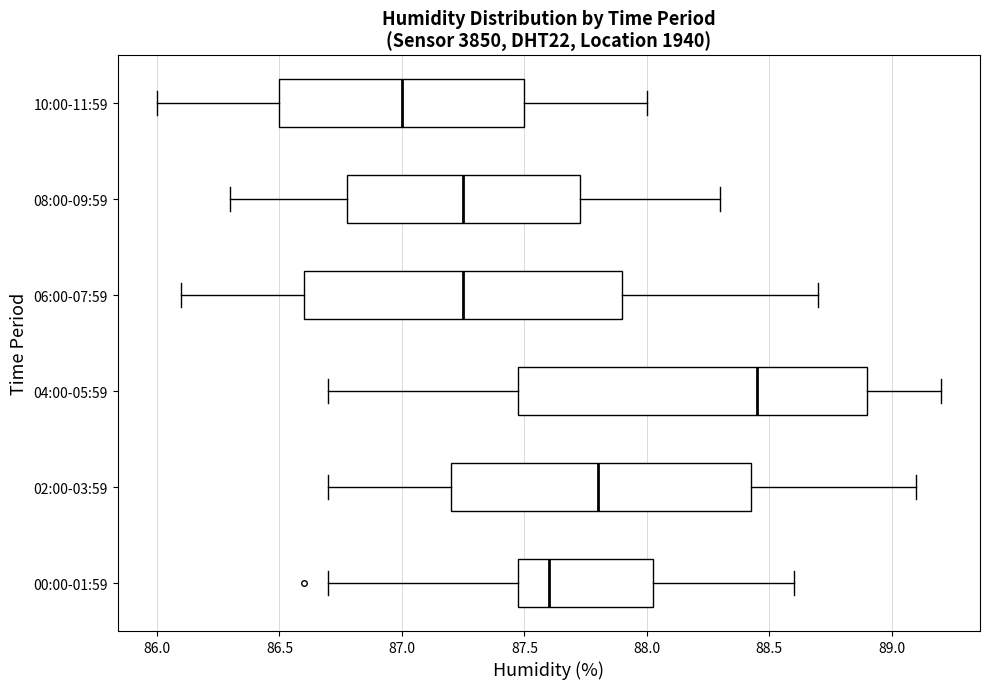

Reading bottom to top, transcribe this box plot: for each box, give where its median line is, the range the box spans, and where its two whiskers end, as read against the x-axis. The values are not printed on the chart, so give them approximately, as read against the axis.

00:00-01:59: median 87.60, box 87.50 to 88.05, whiskers 86.70 to 88.60
02:00-03:59: median 87.80, box 87.20 to 88.45, whiskers 86.70 to 89.10
04:00-05:59: median 88.45, box 87.50 to 88.90, whiskers 86.70 to 89.20
06:00-07:59: median 87.25, box 86.60 to 87.90, whiskers 86.10 to 88.70
08:00-09:59: median 87.25, box 86.80 to 87.75, whiskers 86.30 to 88.30
10:00-11:59: median 87.00, box 86.50 to 87.50, whiskers 86.00 to 88.00